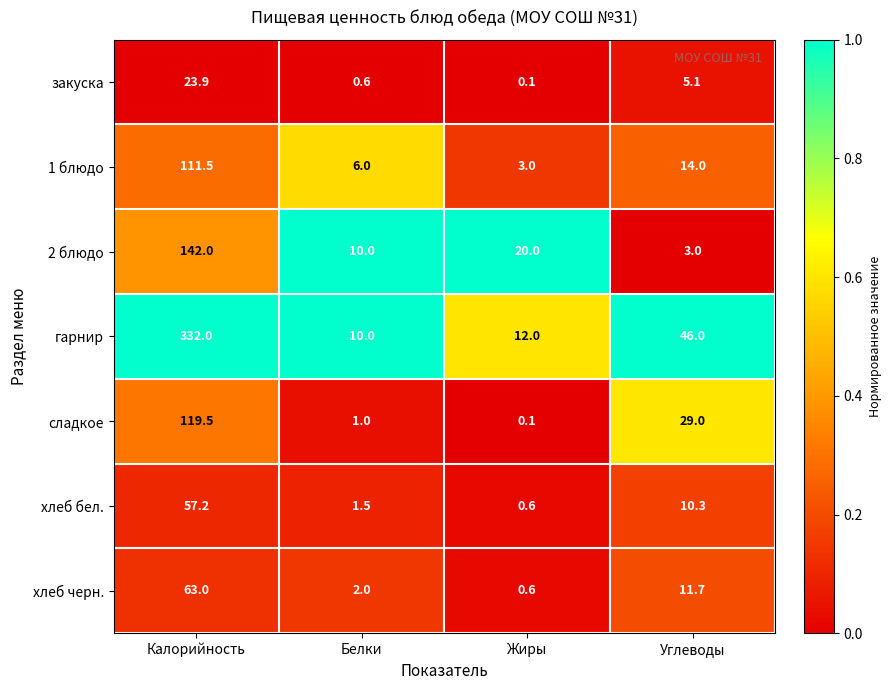

What is the maximum value shown in the chart?

332.0